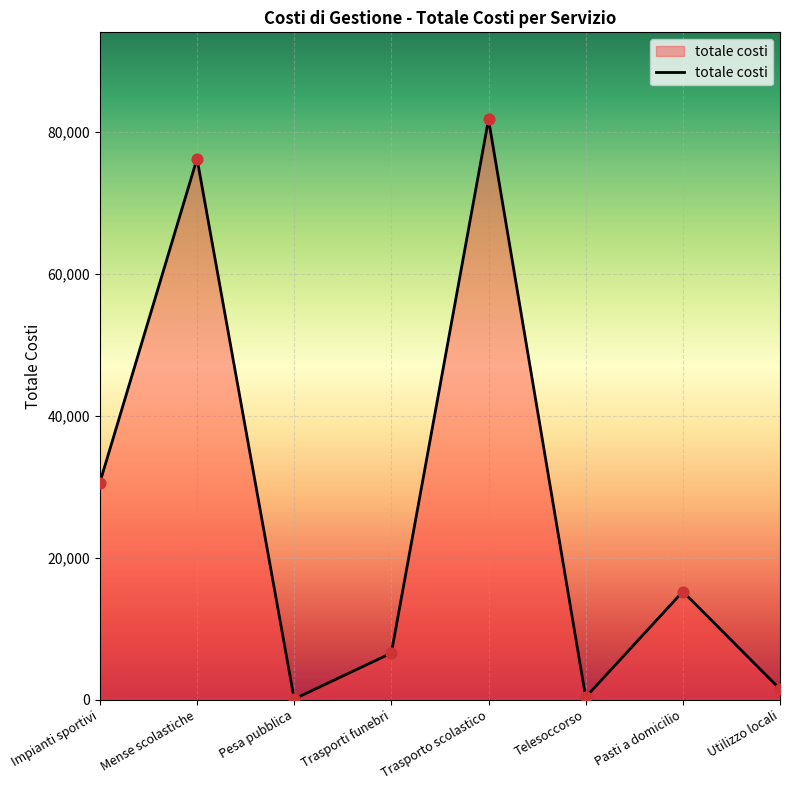

What is the ratio of the value at Trasporto scolastico to the value at Pesa pubblica?

818.1